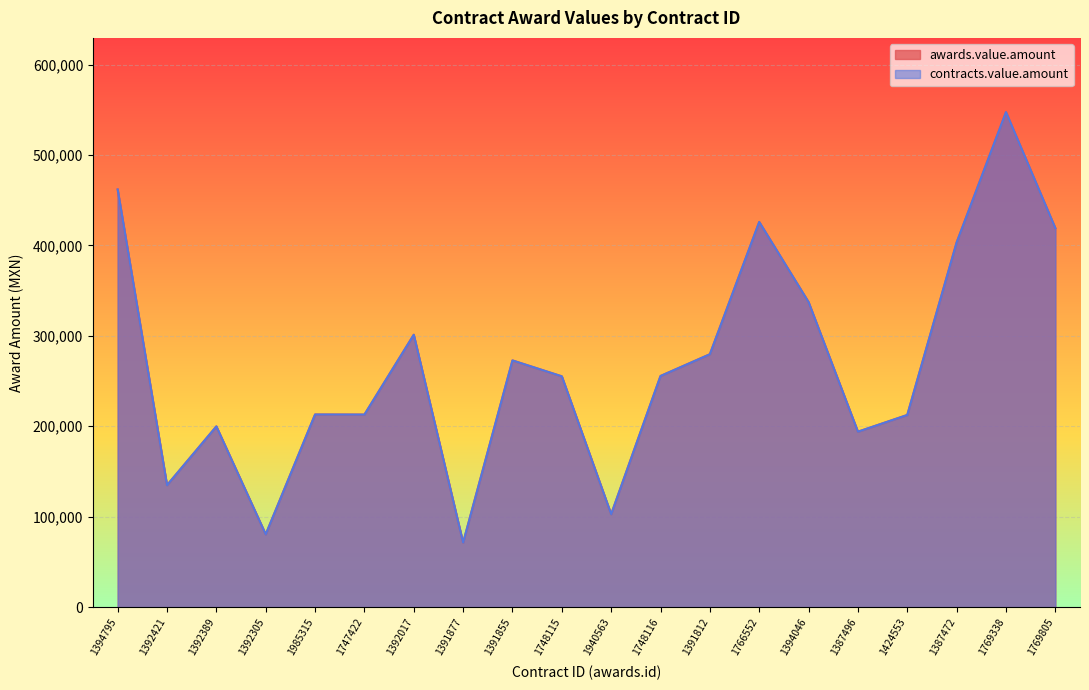

Reading left to right, list all the values displayed in this chart.

awards.value.amount: 1394795=461982.8	1392421=134888.1	1392389=199870.5	1392305=80476.4	1985315=213036.7	1747422=212947.7	1392017=301246.5	1391877=71309.8	1391855=272855.6	1748115=255258.6	1940563=102743.9	1748116=255642.9	1391812=279687.3	1766552=426012.5	1394046=337354.5	1387496=194000.2	1424553=212501.3	1387472=403315.5	1769338=547503.3	1769805=419180.8
contracts.value.amount: 1394795=461982.8	1392421=134888.1	1392389=199870.5	1392305=80476.4	1985315=213036.7	1747422=212947.7	1392017=301246.5	1391877=71309.8	1391855=272855.6	1748115=255258.6	1940563=102743.9	1748116=255642.9	1391812=279687.3	1766552=426012.5	1394046=337354.5	1387496=194000.2	1424553=212501.3	1387472=403315.5	1769338=547503.3	1769805=419180.8